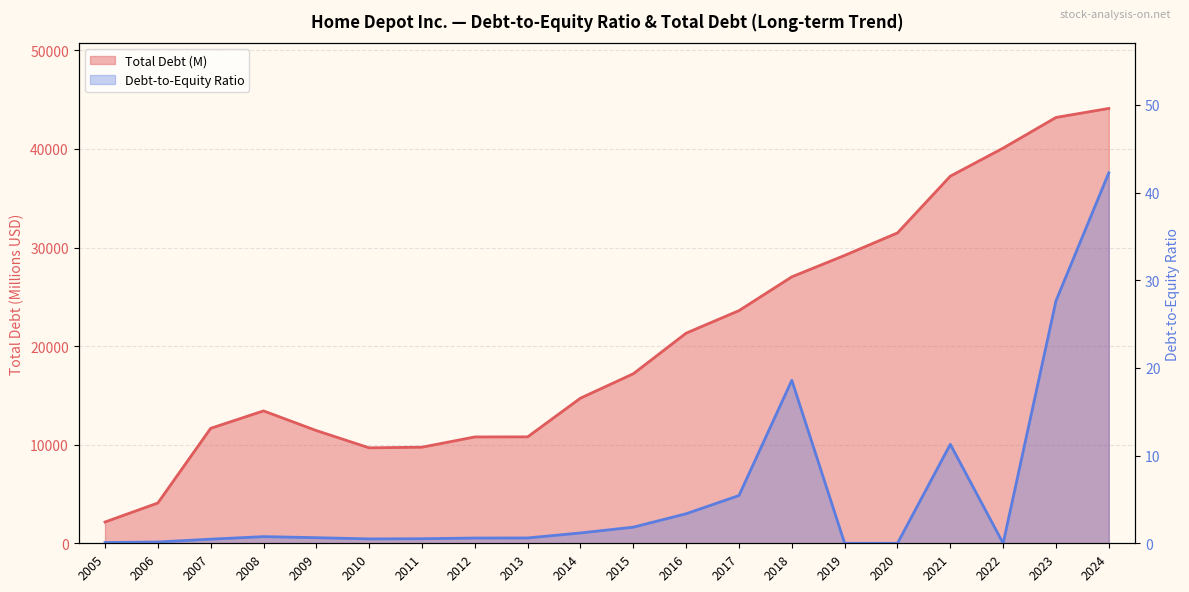

List the series in order of their overall mean, highest first.

Total Debt (M), Debt-to-Equity Ratio